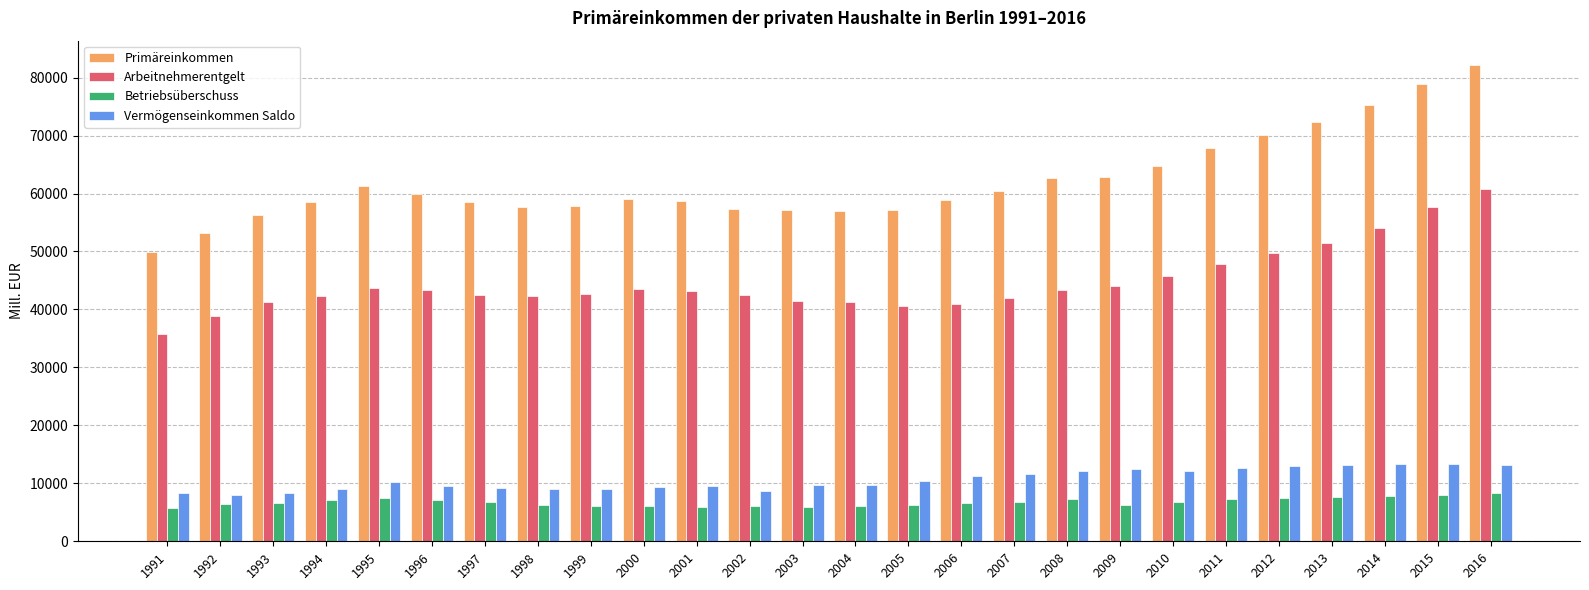

List the series in order of their peak value, lowest first.

Betriebsüberschuss, Vermögenseinkommen Saldo, Arbeitnehmerentgelt, Primäreinkommen